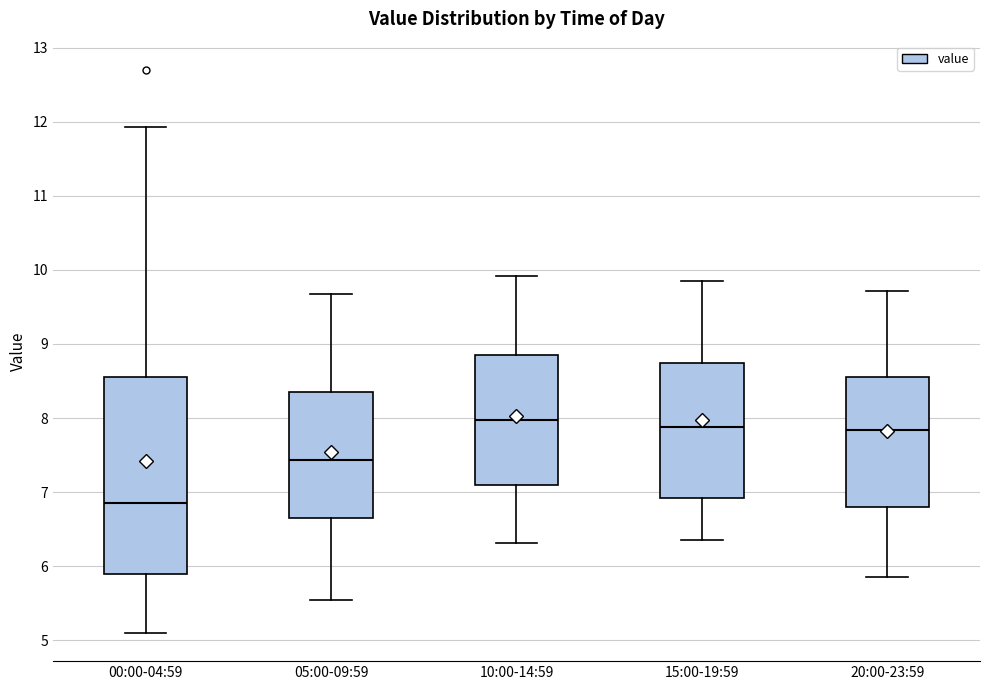

Where is the upper edge of the box for 10:00-14:59 on the y-axis? The values are not printed on the chart, so give them approximately, as read against the axis.

8.9